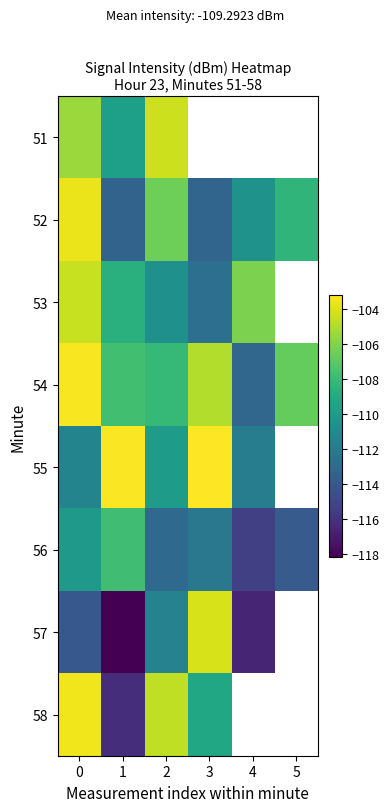

The 54 series shows -28.0 at 5. True or false?

False